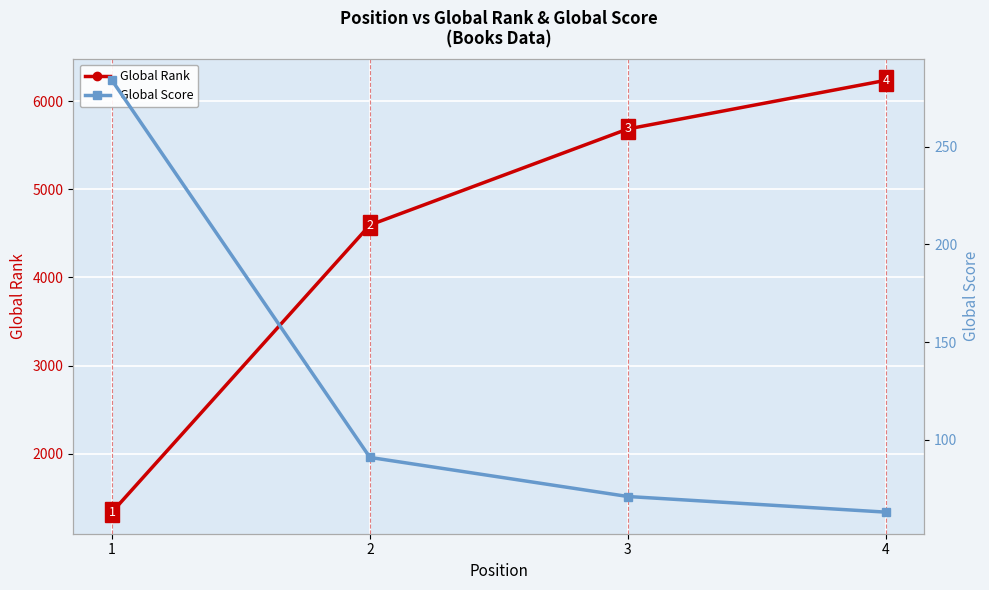

Rank the series by their average value, from lowest to highest.

Global Score, Global Rank